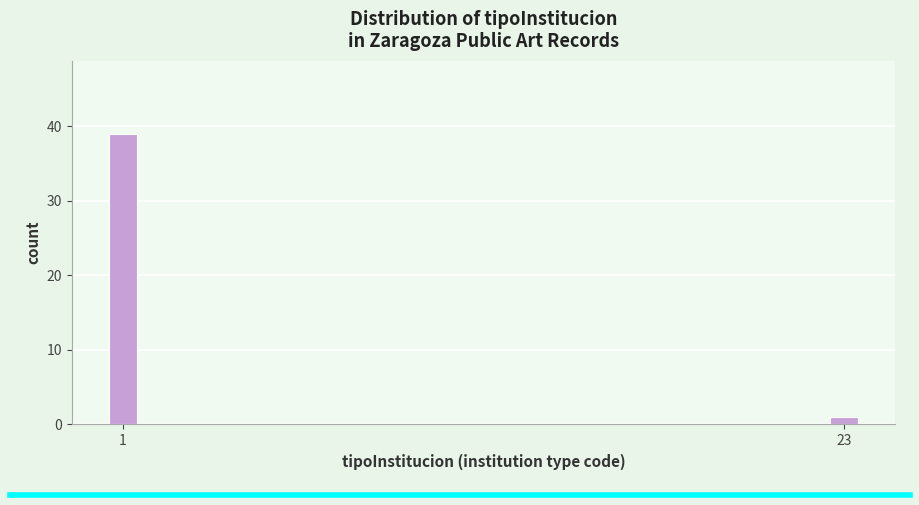

Reading left to right, list all the values displayed in this chart.

39	1